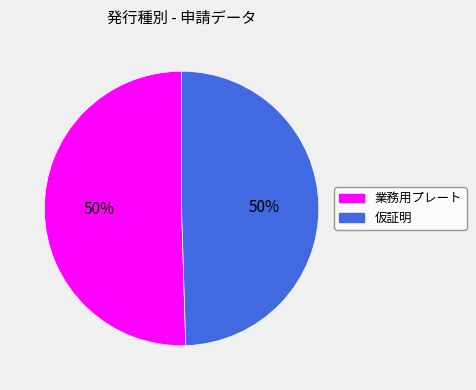

Is it true that 業務用プレート is 42% of the pie?

False